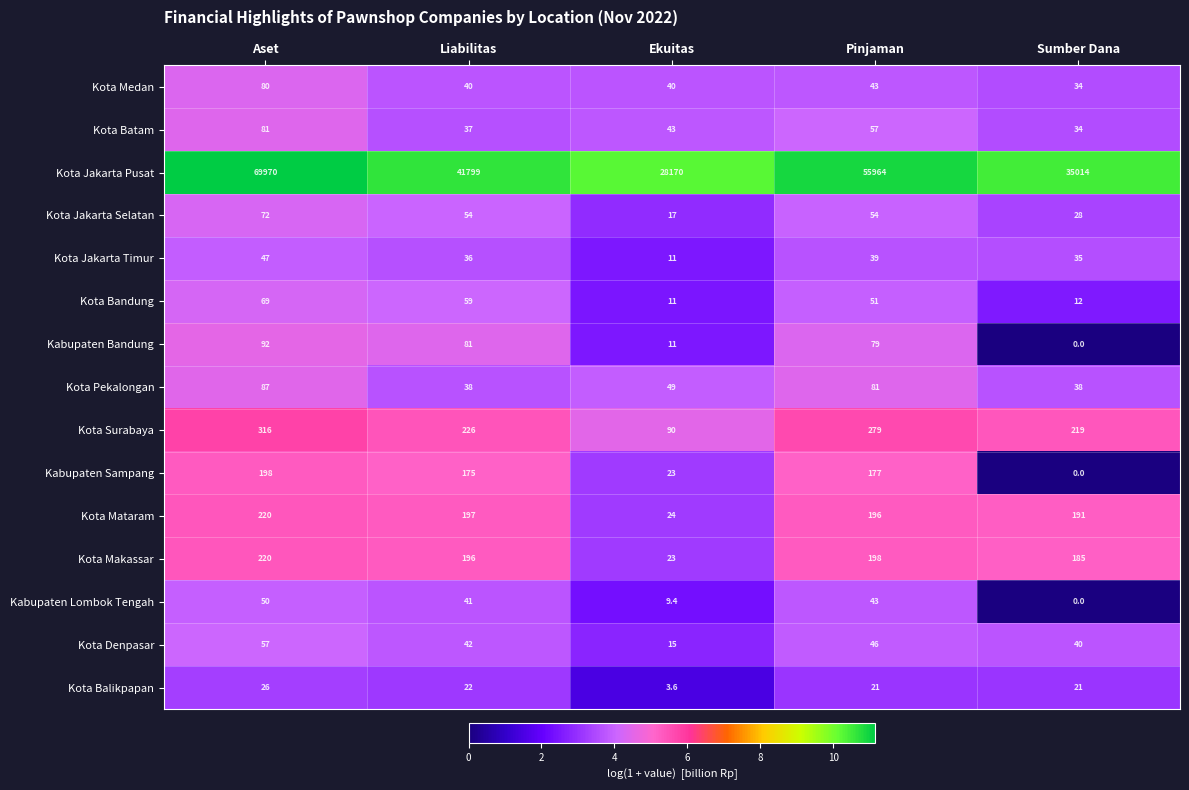

How many categories are shown in the chart?

5